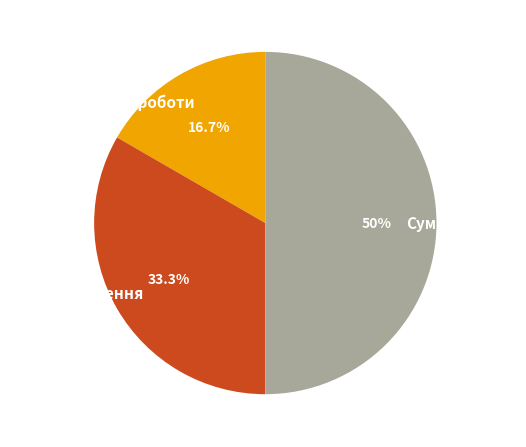

How many slices are in this pie chart?

3